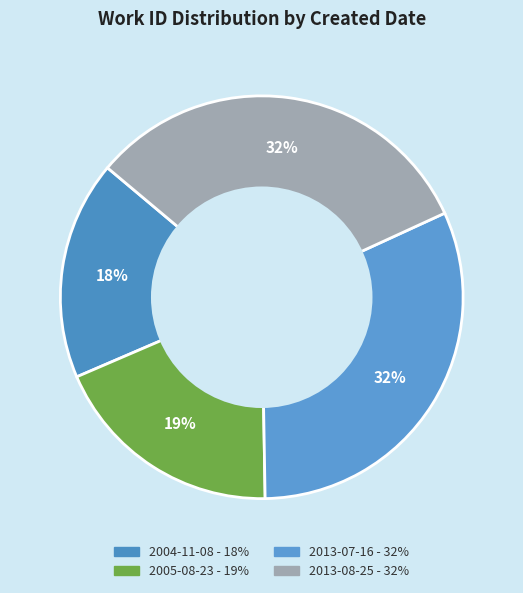

Is the sum of 2013-07-16 and 2013-08-25 greater than half?

Yes